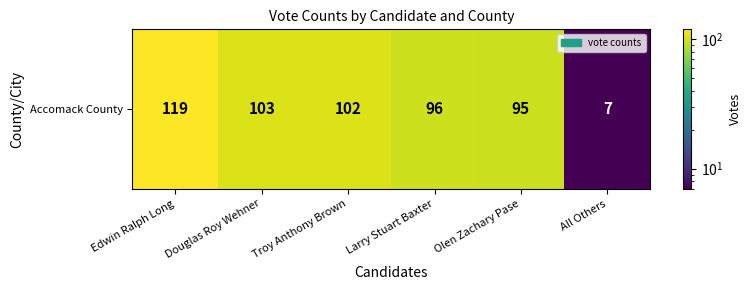

Read the value at Olen Zachary Pase.

95